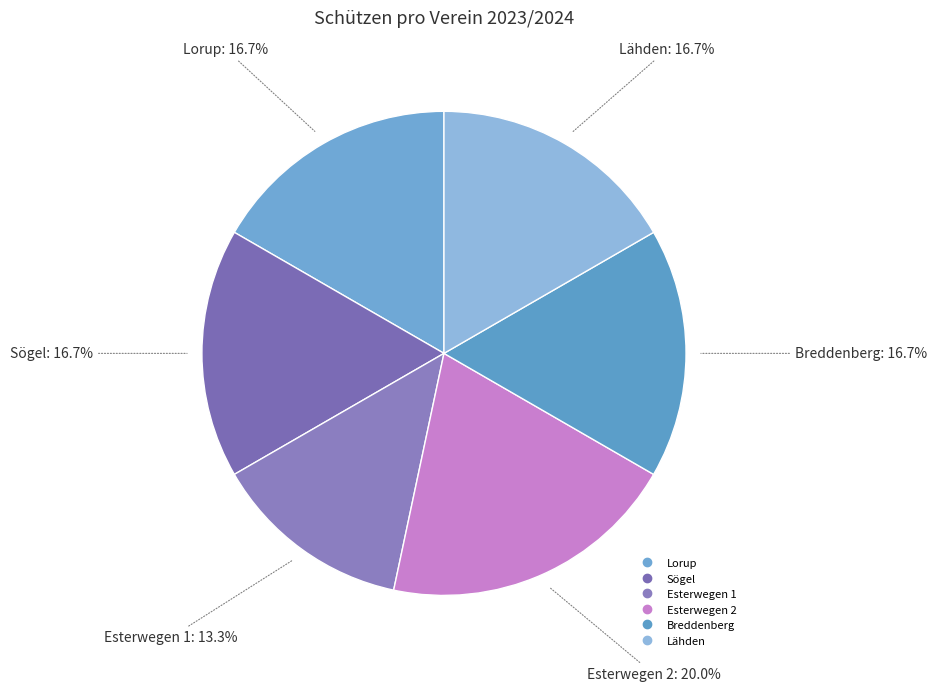

Which slice is the largest?

Esterwegen 2